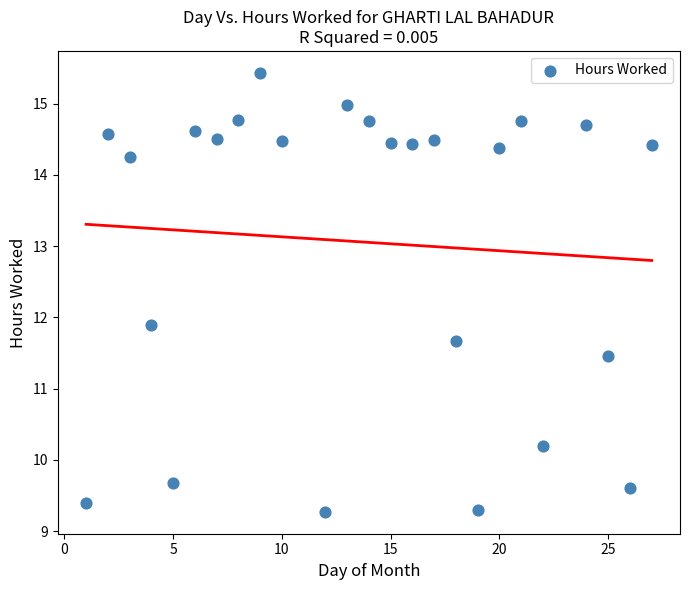

What Y value in the scatter plot is closest to 12?

11.9